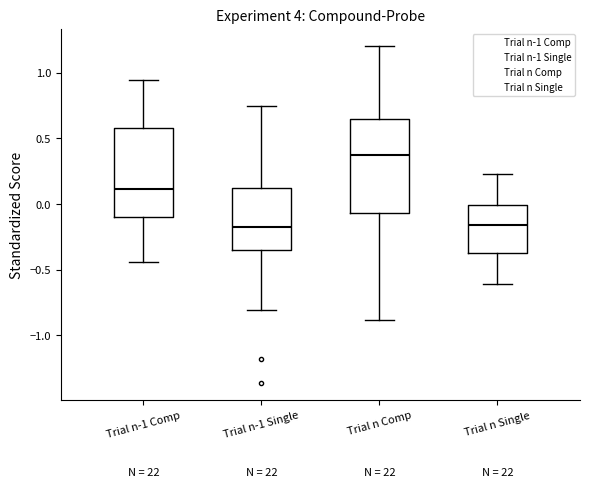

Reading left to right, read every box against the y-axis: the position of its median line, the range the box covers, and the ends of its whiskers. The values are not printed on the chart, so give them approximately, as read against the axis.

Trial n-1 Comp: median 0.10, box -0.10 to 0.60, whiskers -0.45 to 0.95
Trial n-1 Single: median -0.15, box -0.35 to 0.15, whiskers -0.80 to 0.75
Trial n Comp: median 0.35, box -0.05 to 0.65, whiskers -0.90 to 1.20
Trial n Single: median -0.15, box -0.35 to 0.00, whiskers -0.60 to 0.25